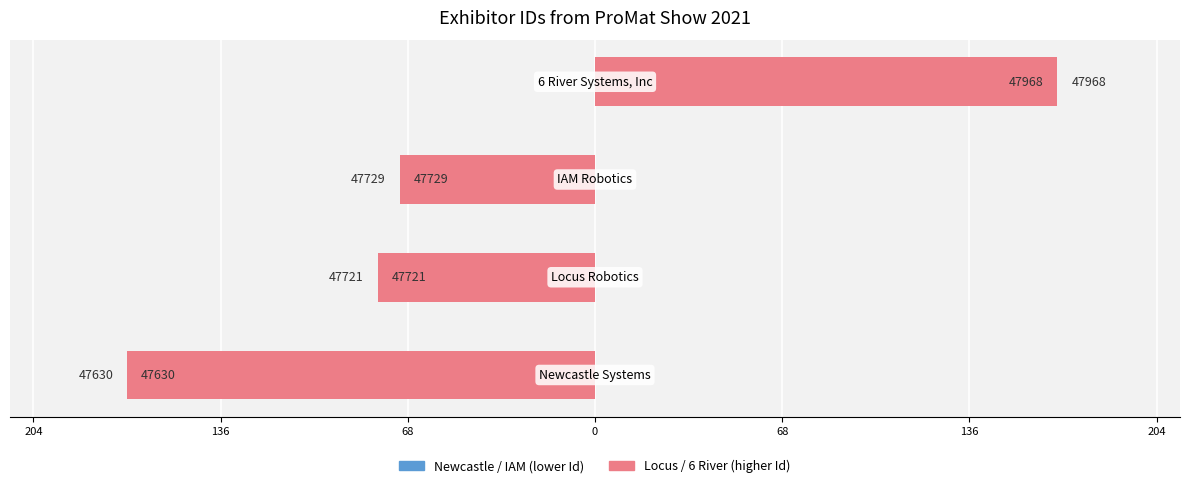

Does the chart contain any negative values?

Yes